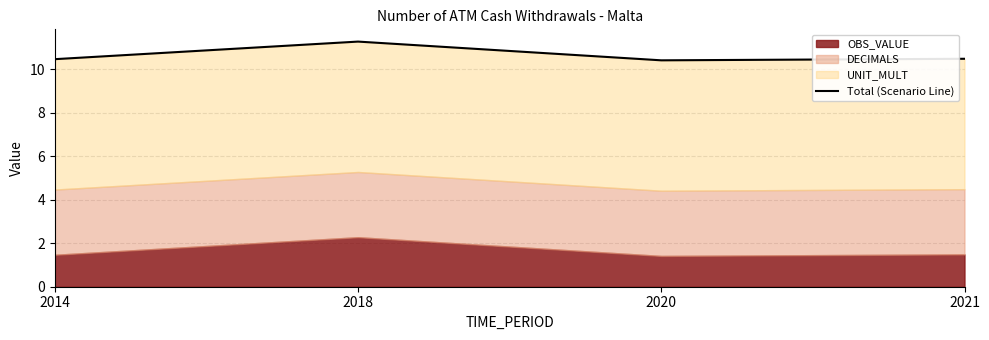

What is the difference between the maximum and minimum values?

0.9